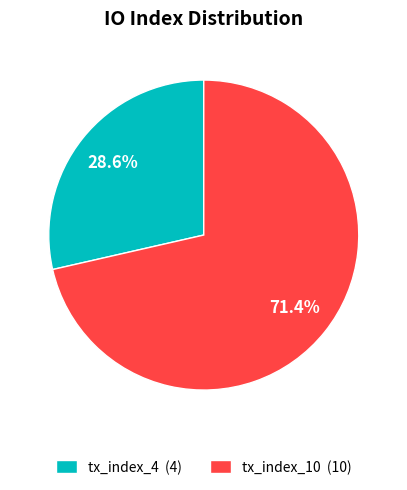

What percentage is NOT represented by tx_index_10?

28.6%